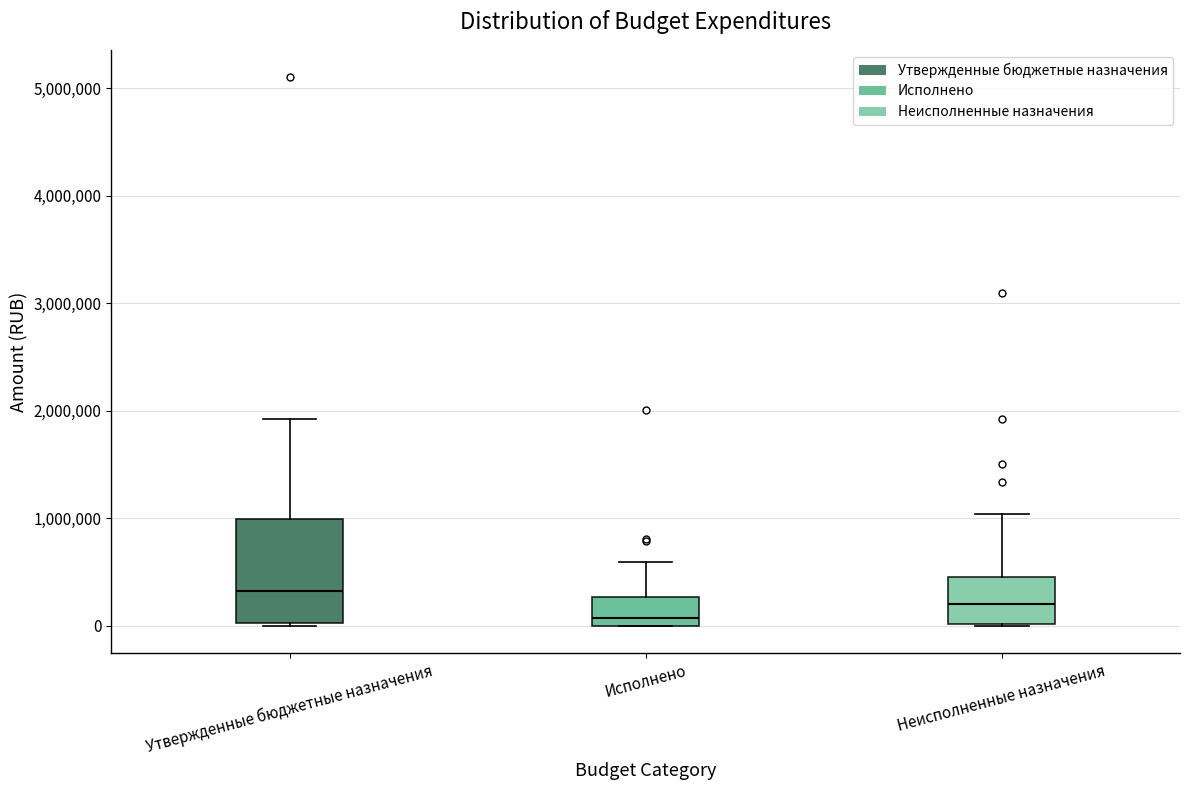

Reading left to right, read every box against the y-axis: the position of its median line, the range the box covers, and the ends of its whiskers. The values are not printed on the chart, so give them approximately, as read against the axis.

Утвержденные бюджетные назначения: median 300000, box 0 to 1000000, whiskers 0 to 1900000
Исполнено: median 100000, box 0 to 300000, whiskers 0 to 600000
Неисполненные назначения: median 200000, box 0 to 500000, whiskers 0 to 1000000